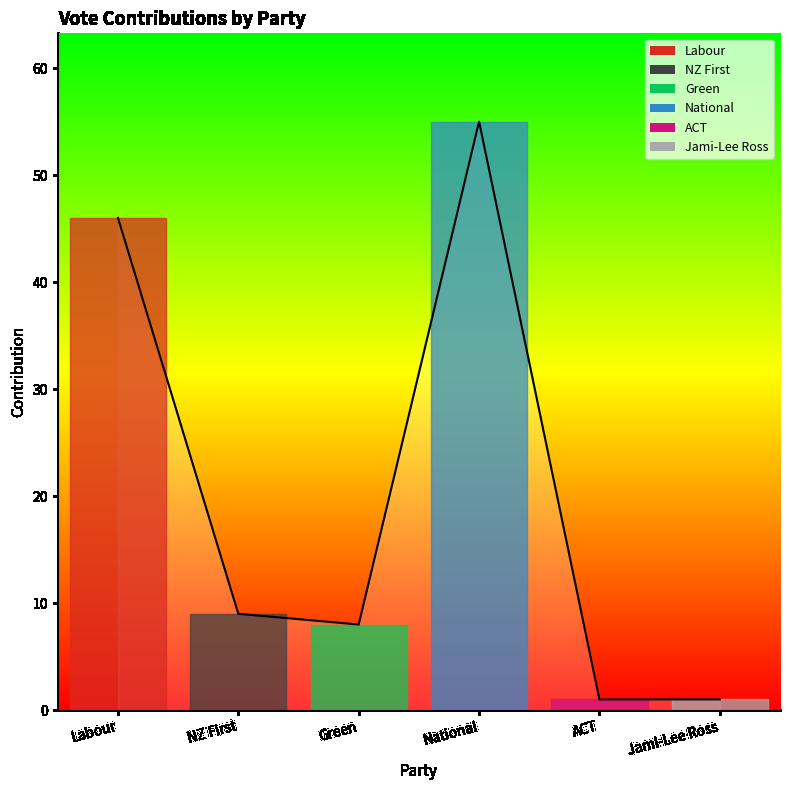

What is the minimum value shown in the chart?

1